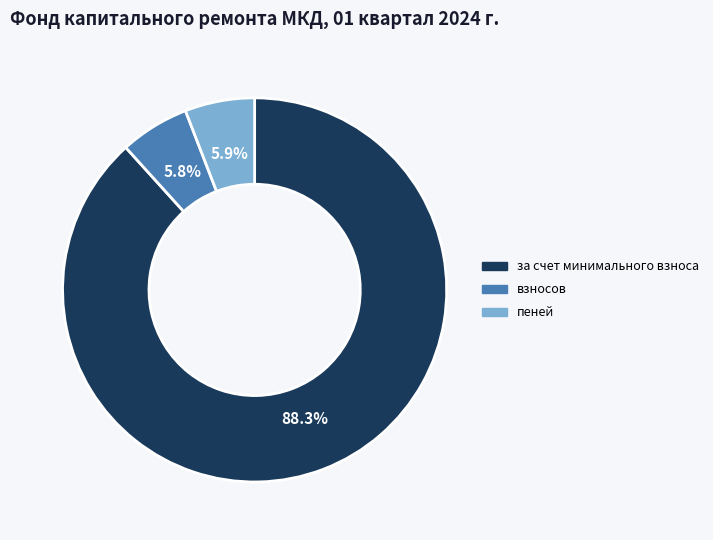

Count the number of slices in the pie.

3